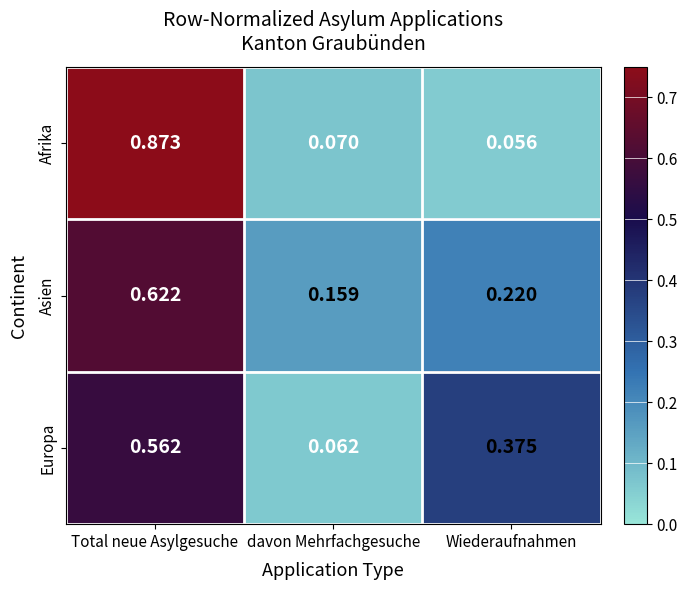

Which series has the widest spread of values?

Afrika